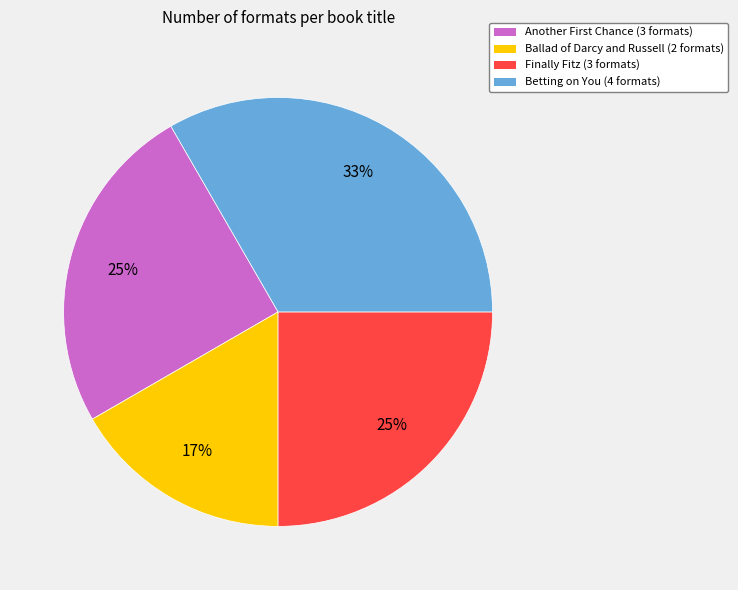

What percentage is the Betting on You slice, to the nearest percent?

33%